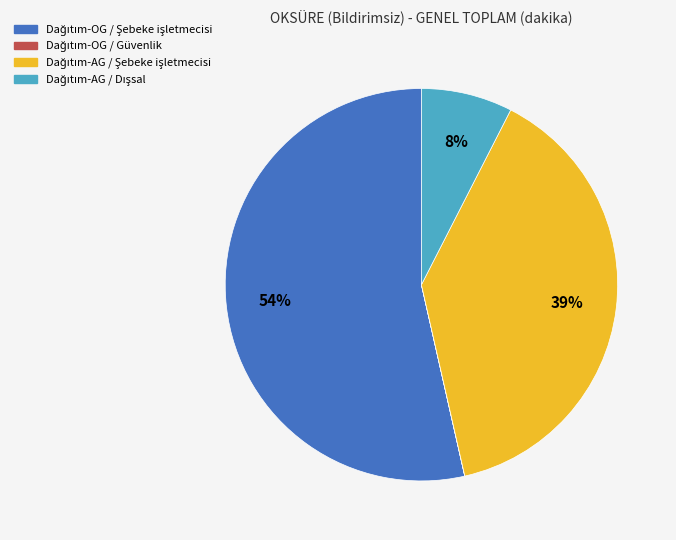

Is there any slice that represents more than half of the pie?

Yes